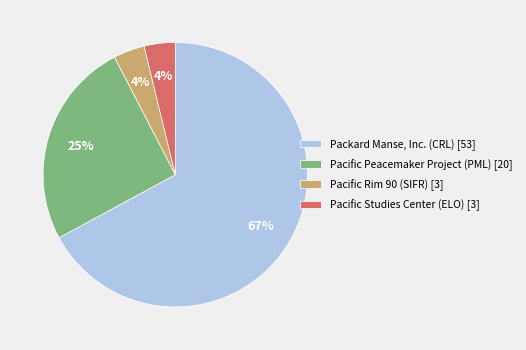

Does any single category account for the majority?

Yes